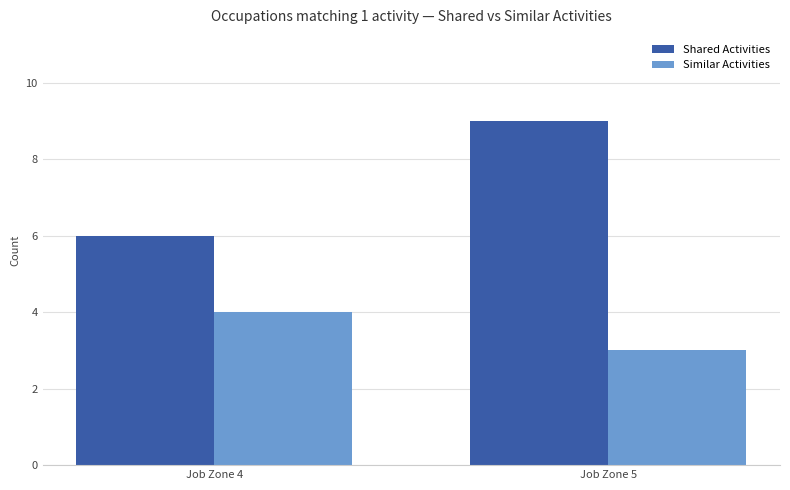

At Job Zone 5, list the series in order from smallest to largest.

Similar Activities, Shared Activities